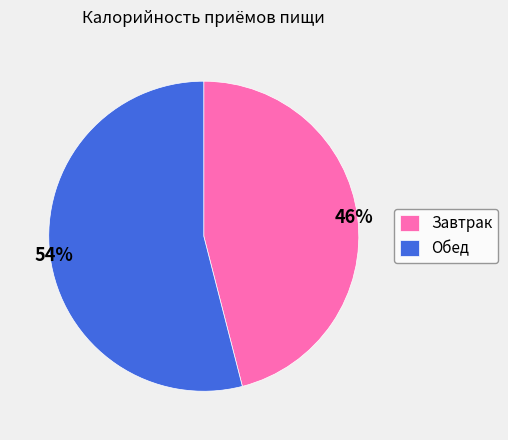

To the nearest percent, what is the combined percentage of Завтрак and Обед?

100%